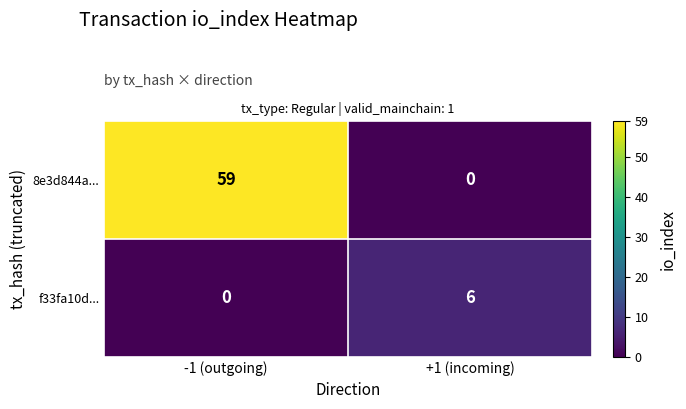

List the labels in order of 8e3d844a... value, smallest first.

+1 (incoming), -1 (outgoing)